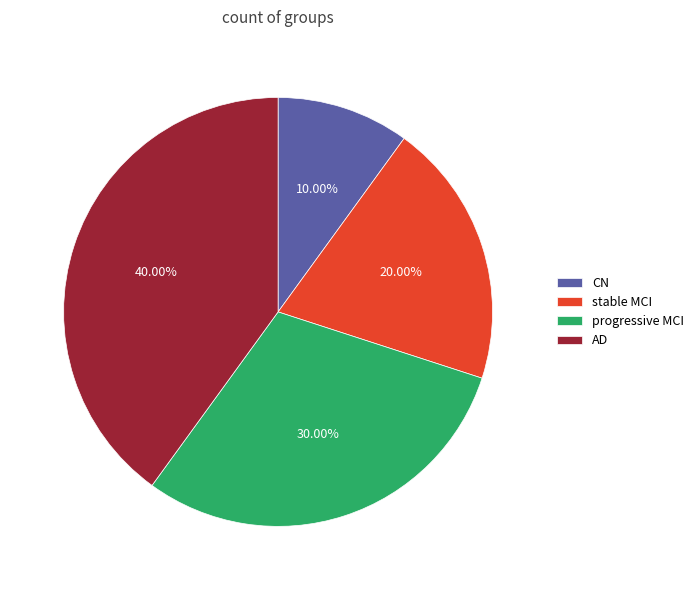

To the nearest percent, what percentage of the pie is CN?

10%